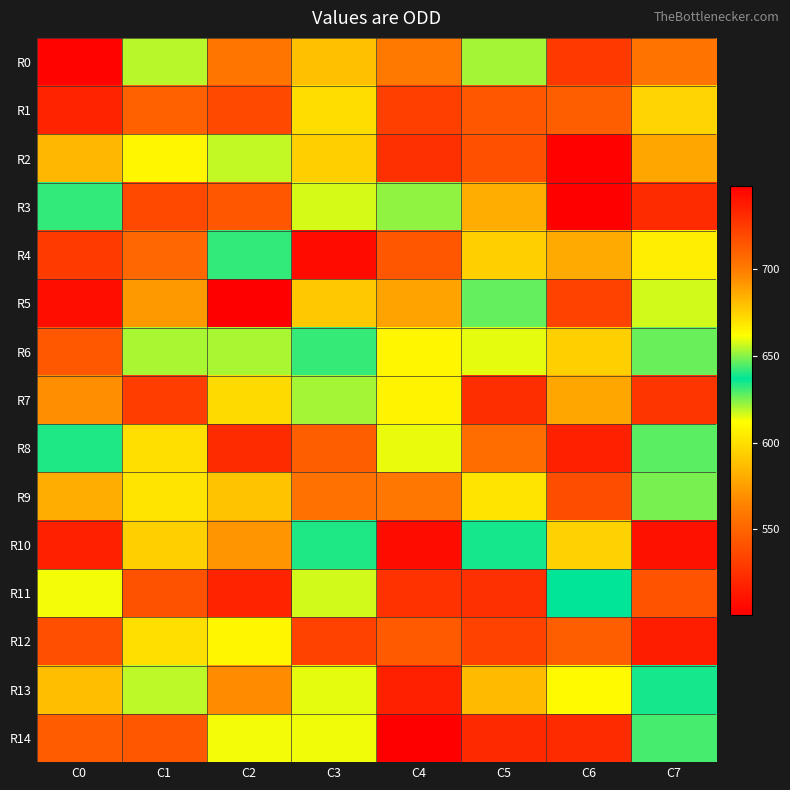

Reading right to left, transcribe all the data shown in this chart.

R0: C7=703	C6=725	C5=621	C4=560	C3=588	C2=558	C1=619	C0=503
R1: C7=674	C6=711	C5=714	C4=723	C3=671	C2=537	C1=548	C0=519
R2: C7=578	C6=747	C5=541	C4=525	C3=594	C2=618	C1=609	C0=682
R3: C7=731	C6=501	C5=581	C4=623	C3=616	C2=543	C1=537	C0=632
R4: C7=606	C6=686	C5=594	C4=543	C3=507	C2=632	C1=707	C0=530
R5: C7=657	C6=722	C5=627	C4=688	C3=591	C2=501	C1=691	C0=742
R6: C7=647	C6=594	C5=659	C4=609	C3=642	C2=653	C1=653	C0=544
R7: C7=727	C6=687	C5=730	C4=665	C3=621	C2=598	C1=724	C0=569
R8: C7=628	C6=735	C5=554	C4=614	C3=711	C2=731	C1=600	C0=634
R9: C7=625	C6=718	C5=602	C4=559	C3=556	C2=679	C1=602	C0=685
R10: C7=741	C6=595	C5=635	C4=743	C3=634	C2=571	C1=675	C0=517
R11: C7=542	C6=637	C5=525	C4=526	C3=657	C2=734	C1=716	C0=613
R12: C7=736	C6=711	C5=722	C4=545	C3=722	C2=609	C1=600	C0=540
R13: C7=635	C6=663	C5=681	C4=735	C3=659	C2=568	C1=655	C0=680
R14: C7=630	C6=731	C5=732	C4=748	C3=660	C2=613	C1=714	C0=546